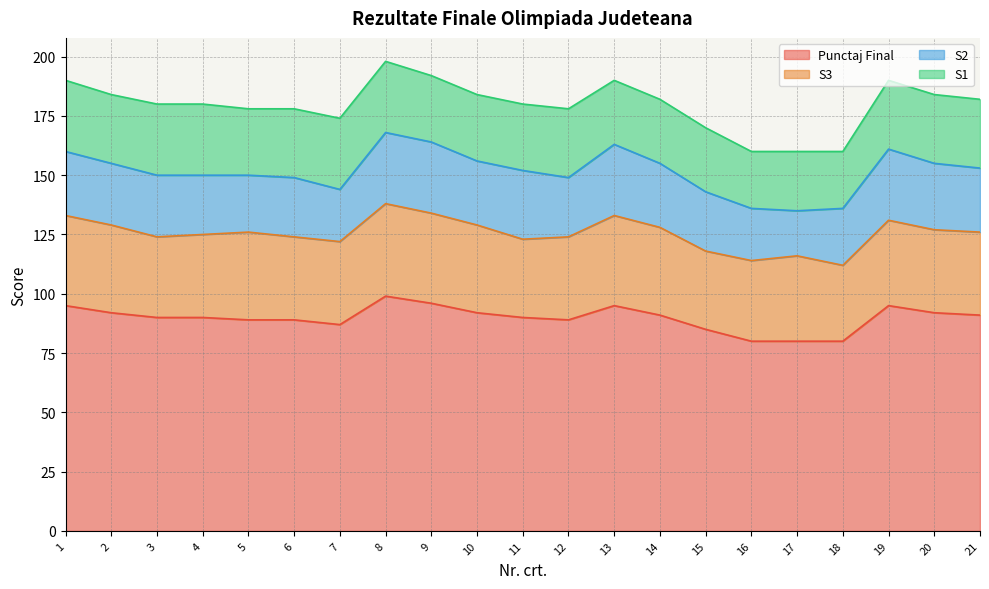

At which category is the sum across all series the highest?

8